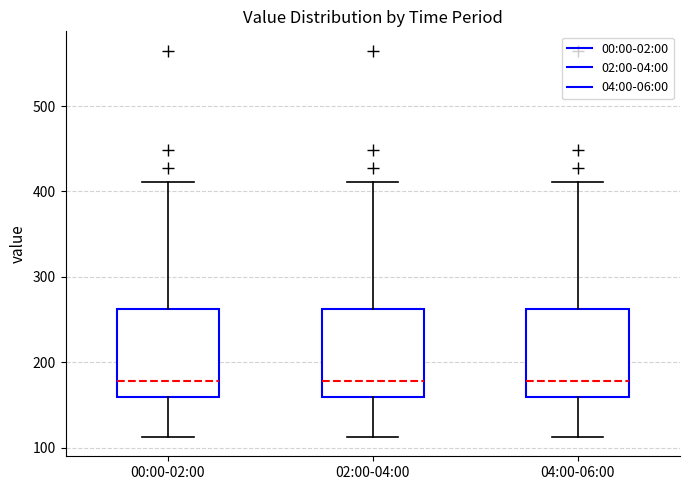

Reading left to right, transcribe this box plot: for each box, give where its median line is, the range the box spans, and where its two whiskers end, as read against the y-axis. The values are not printed on the chart, so give them approximately, as read against the axis.

00:00-02:00: median 180, box 160 to 260, whiskers 110 to 410
02:00-04:00: median 180, box 160 to 260, whiskers 110 to 410
04:00-06:00: median 180, box 160 to 260, whiskers 110 to 410